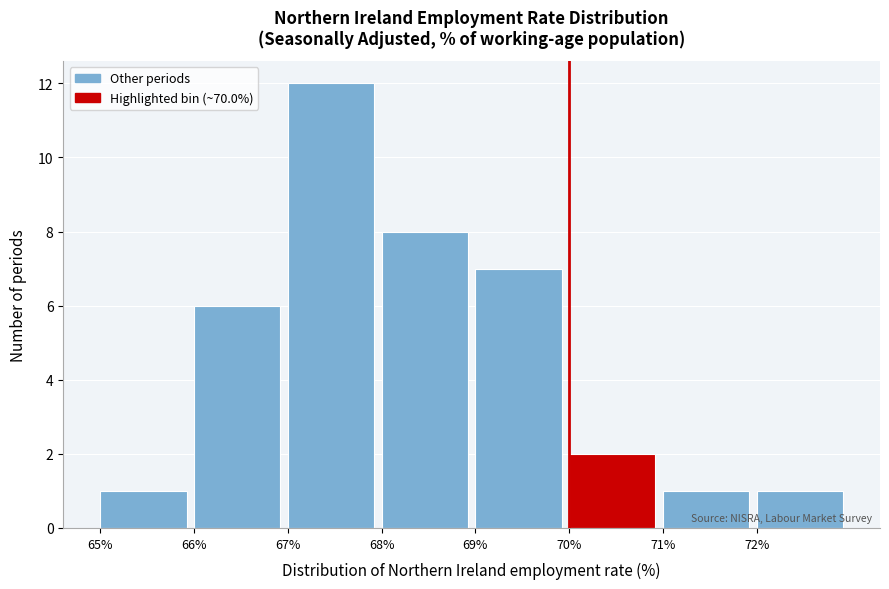

How tall is the bar that spans 66 to 67 on the x-axis? The values are not printed on the chart, so give them approximately, as read against the axis.

6